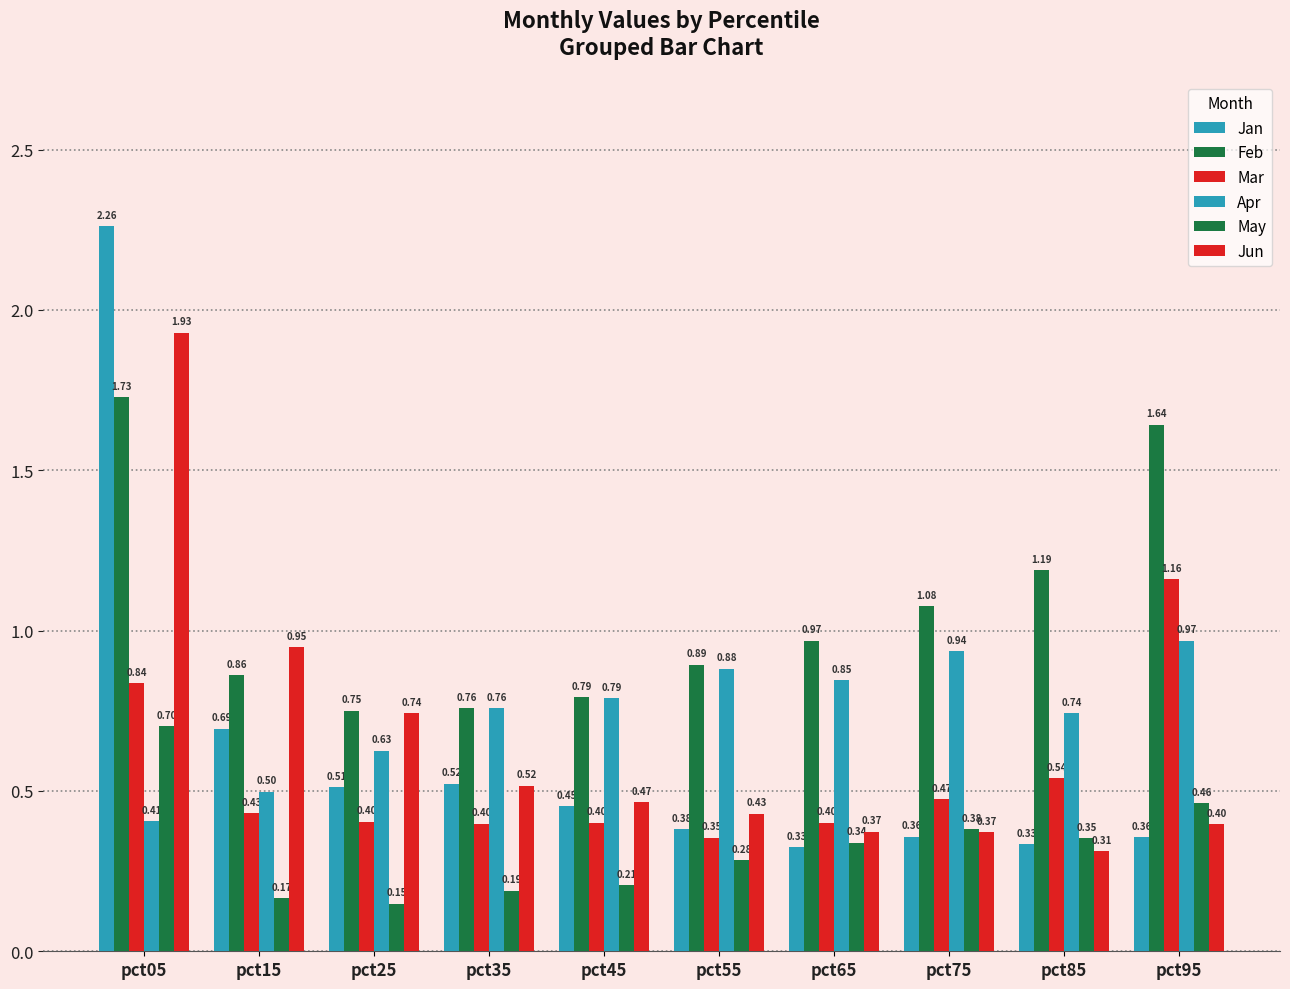

Count the number of categories in the chart.

10